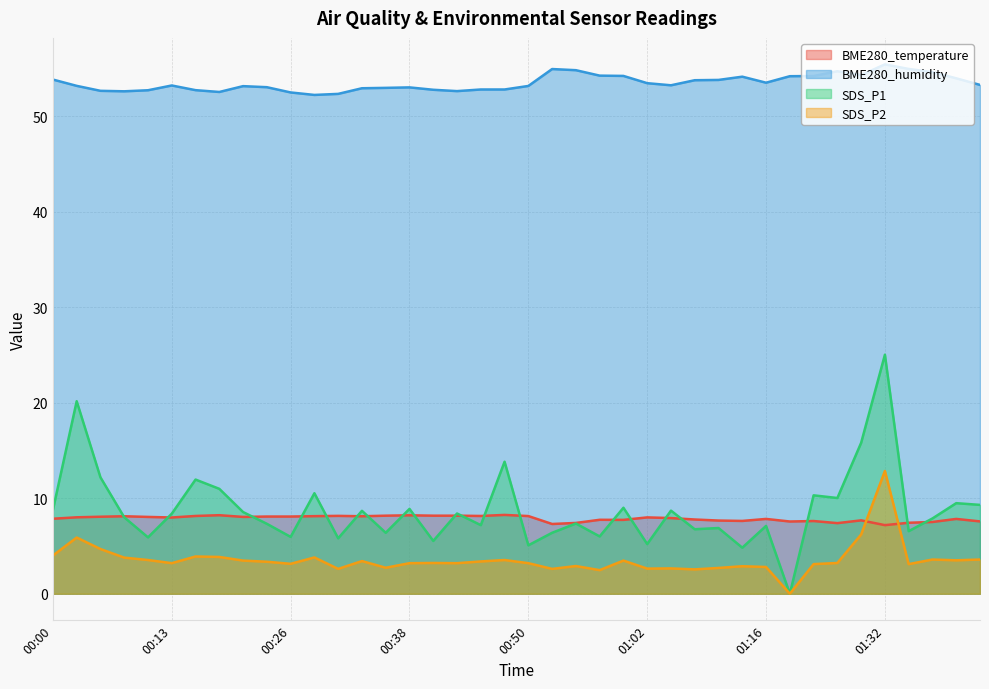

Which series has the largest total across all categories?

BME280_humidity